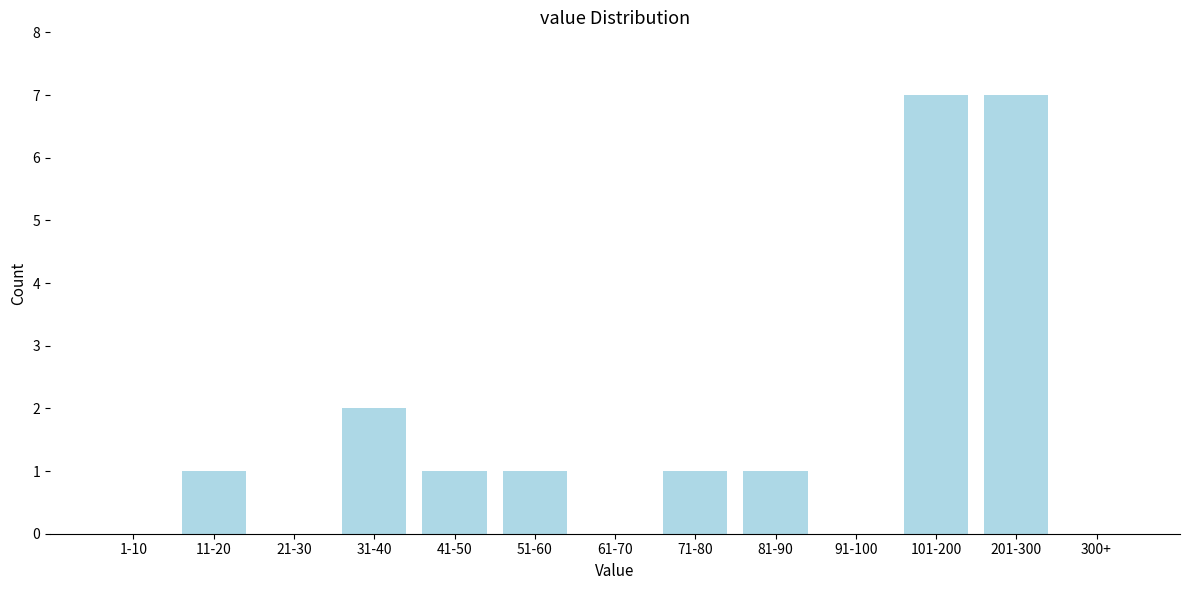

Reading right to left, transcribe all the data shown in this chart.

300+=0	201-300=7	101-200=7	91-100=0	81-90=1	71-80=1	61-70=0	51-60=1	41-50=1	31-40=2	21-30=0	11-20=1	1-10=0